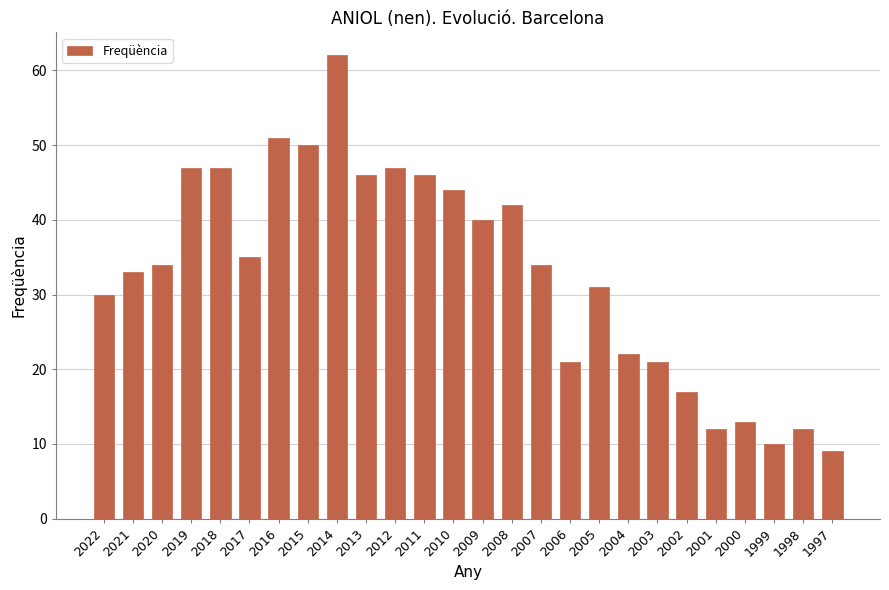

Count the number of categories in the chart.

26